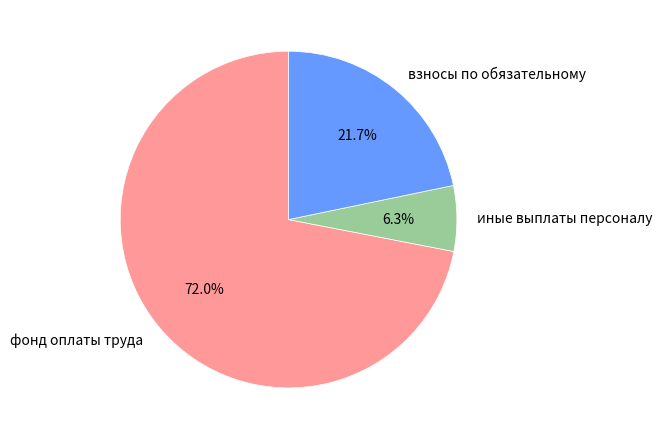

Which slice represents more than half of the pie?

фонд оплаты труда